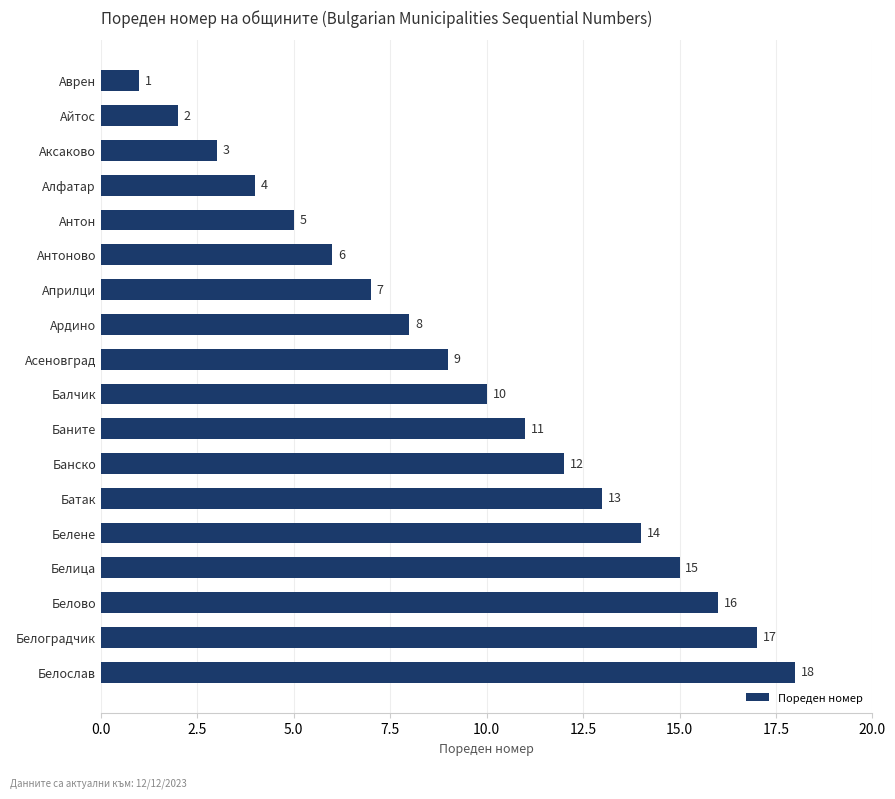

What is the value of the 4th bar from the top?

4